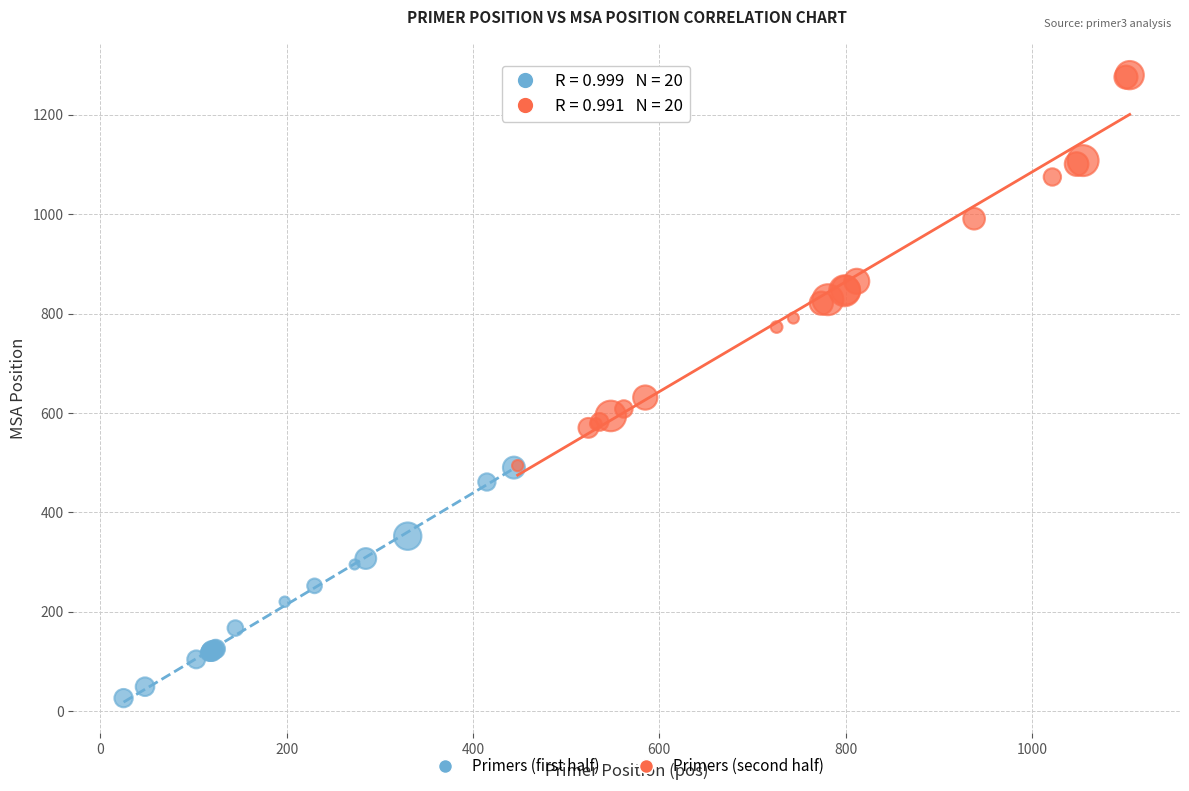

What are all the series names shown in the legend?

Primers (first half), Primers (second half)